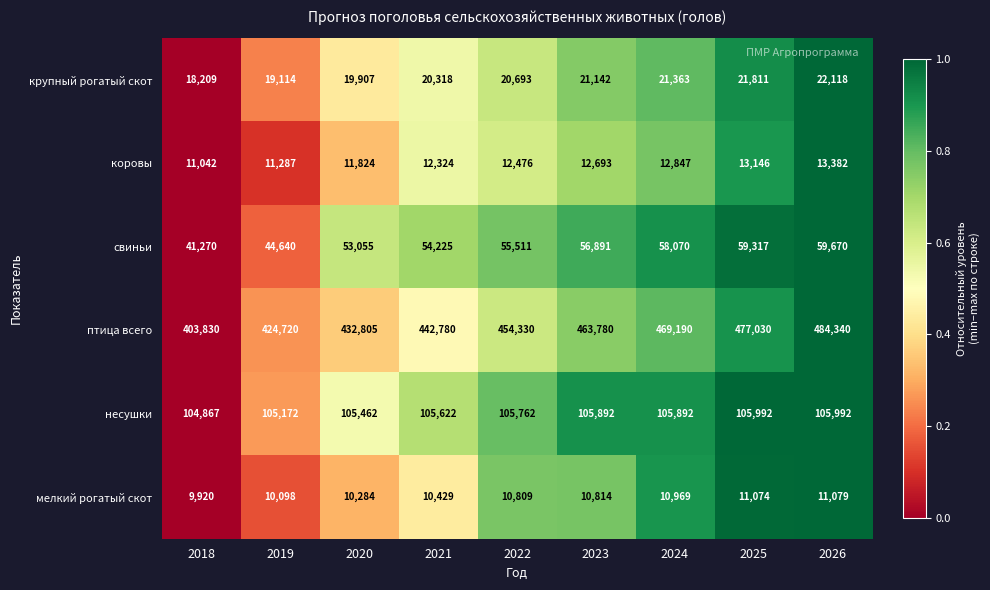

How many distinct data groups are displayed?

6